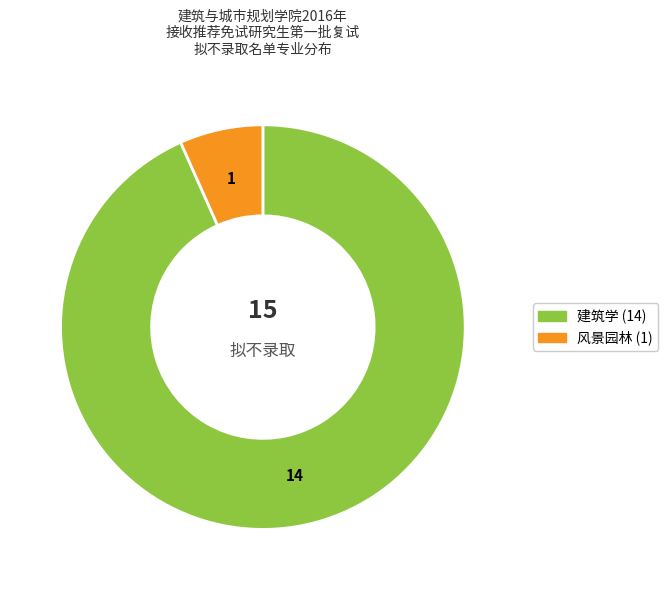

Does 风景园林 account for over 50% of the chart?

No